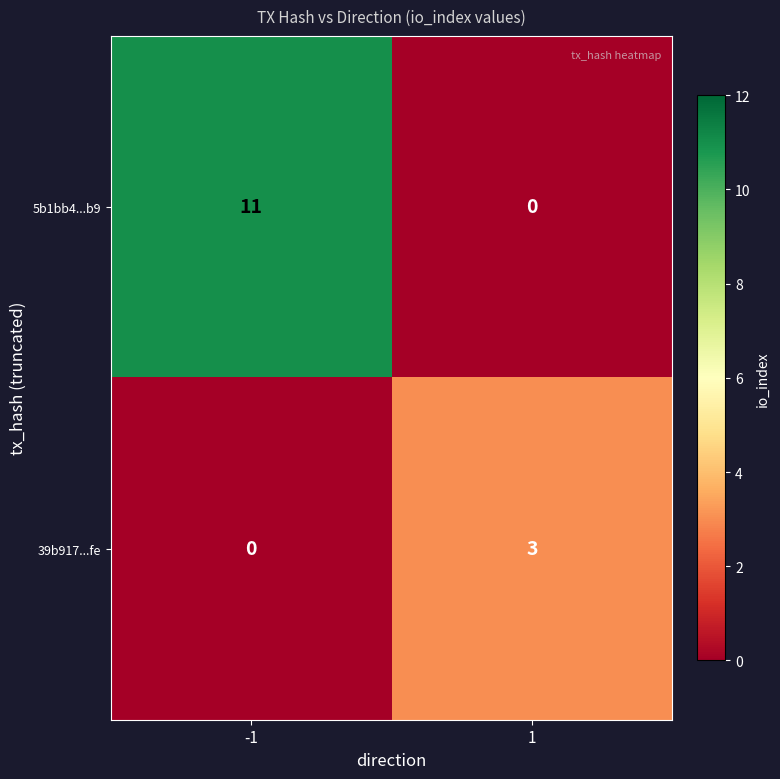

Rank the series by their maximum value, from lowest to highest.

39b917...fe, 5b1bb4...b9